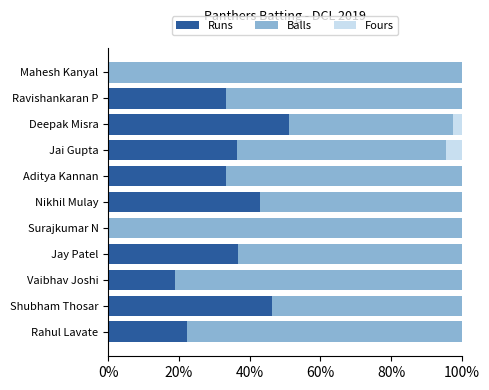

How many distinct data groups are displayed?

3